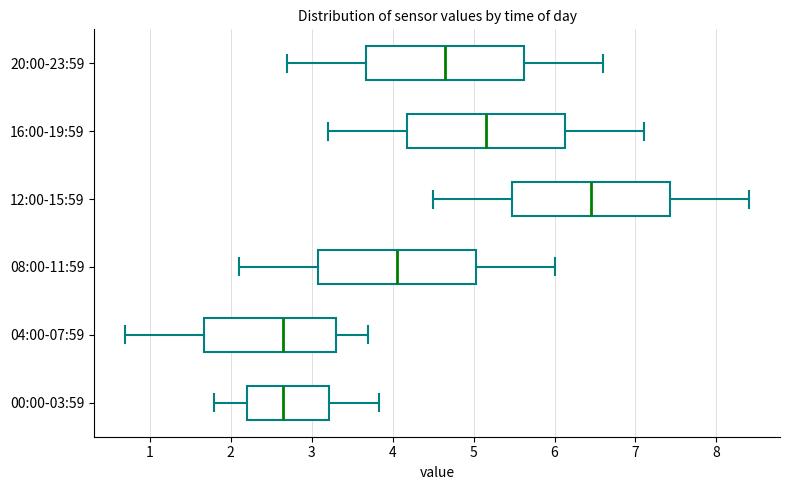

Where does the left whisker of the box for 12:00-15:59 end on the x-axis? The values are not printed on the chart, so give them approximately, as read against the axis.

4.5